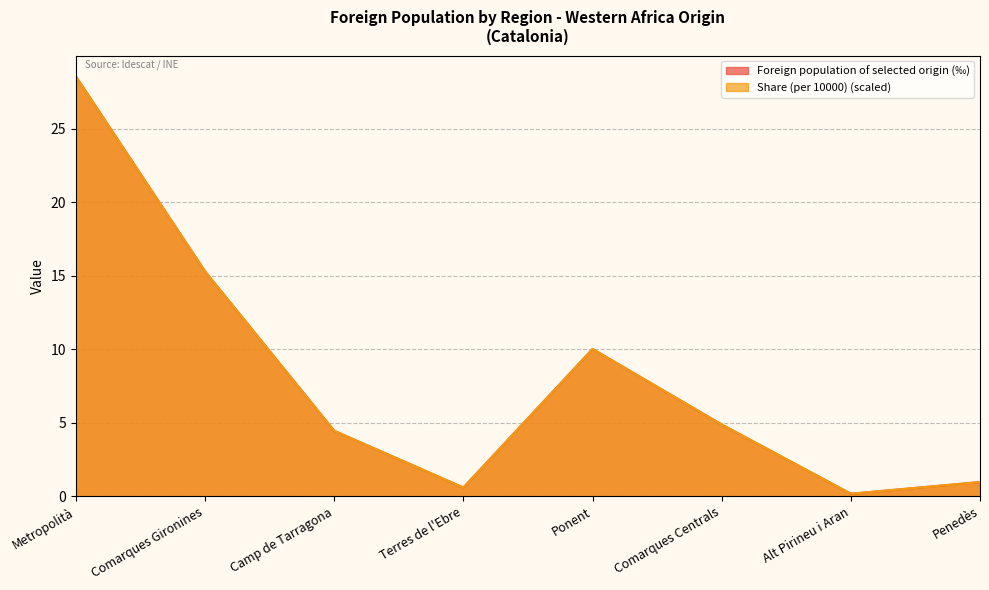

Is it true that Foreign population of selected origin (‰) equals 5.8 at Ponent?

False